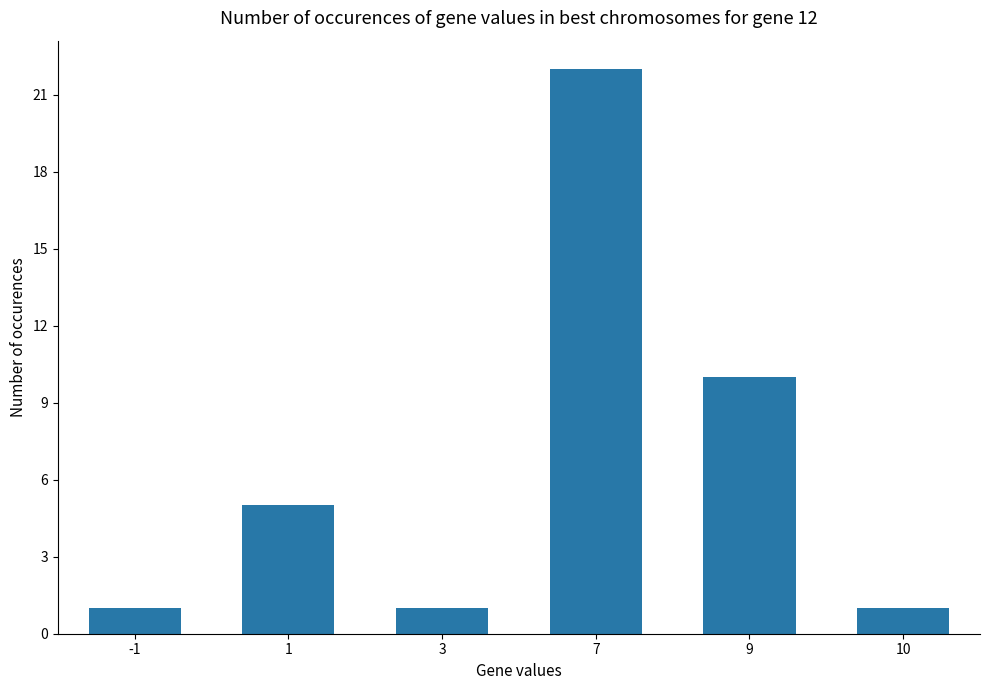

Read the value at 7, to the nearest 5.

20